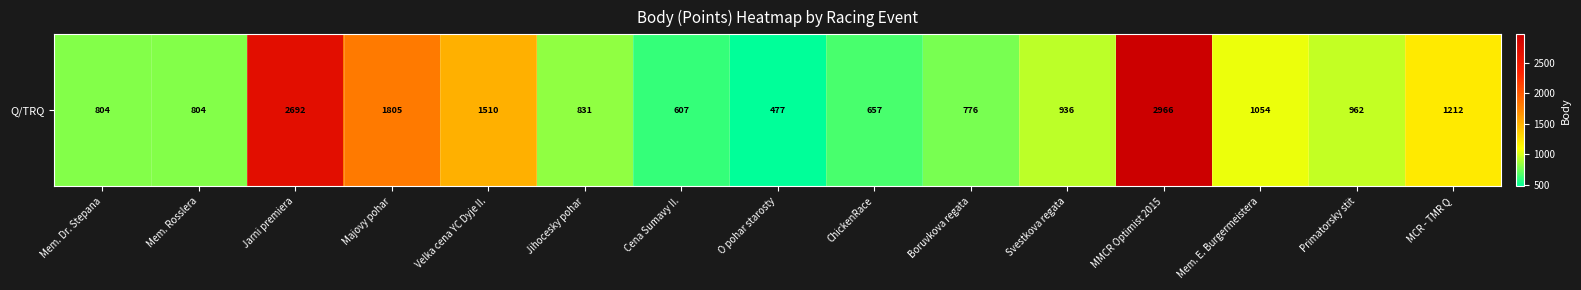

At which category does the chart reach its peak across all series?

MMCR Optimist 2015